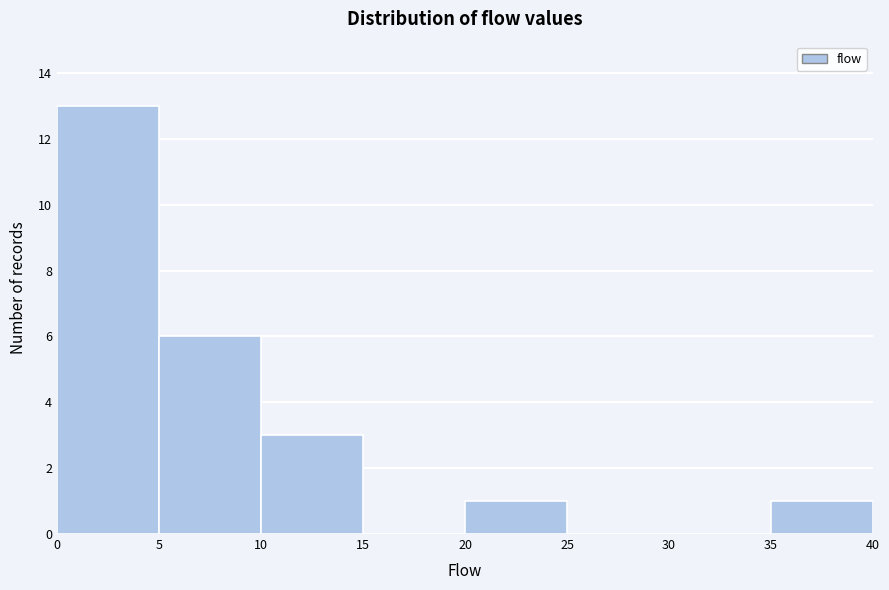

What is the height of the bar covering 5 to 10 on the x-axis? The values are not printed on the chart, so give them approximately, as read against the axis.

6